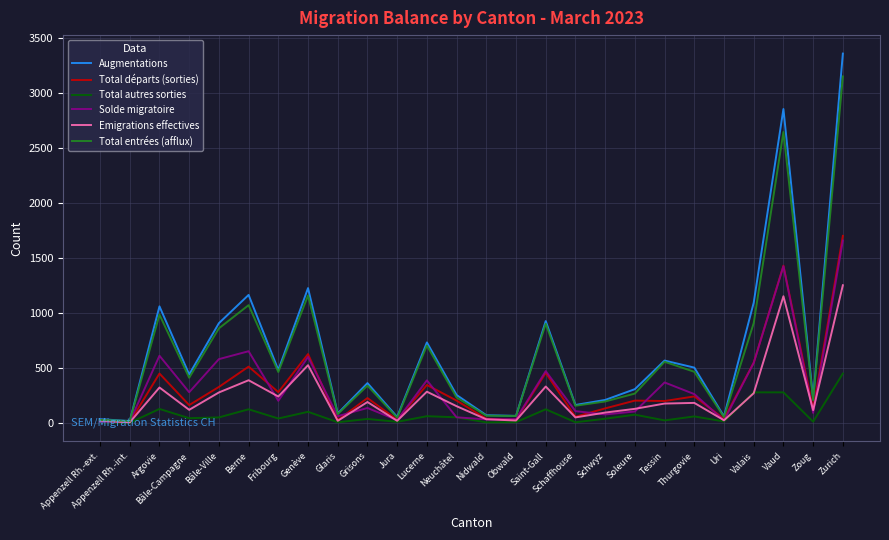

What is the greatest value displayed?

3359